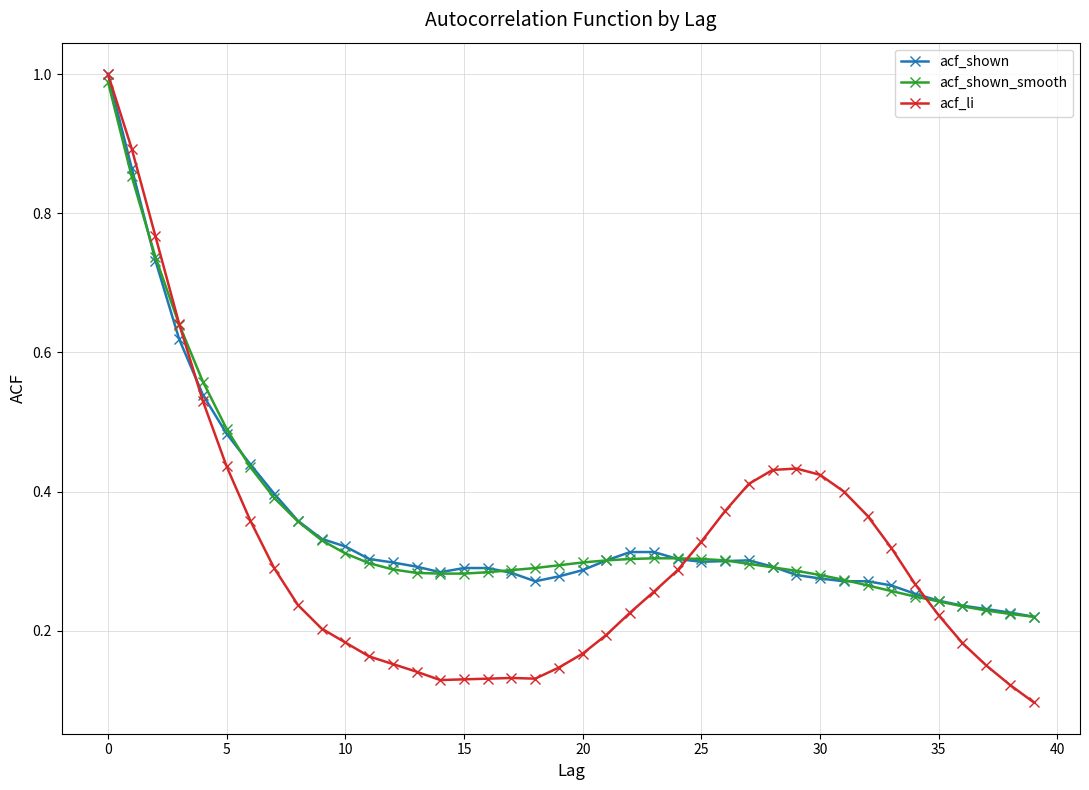

True or false: acf_shown has more than 0 points higher than both neighbors.

True